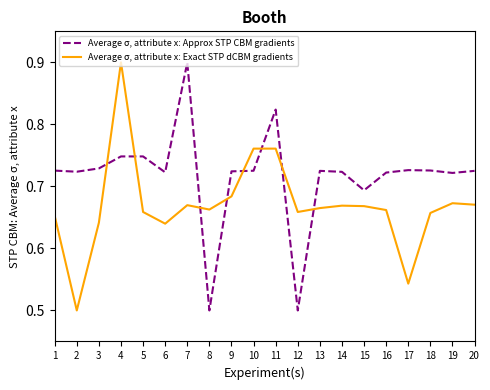

True or false: Average σ, attribute x: Exact STP dCBM gradients and Average σ, attribute x: Approx STP CBM gradients intersect in this chart.

True